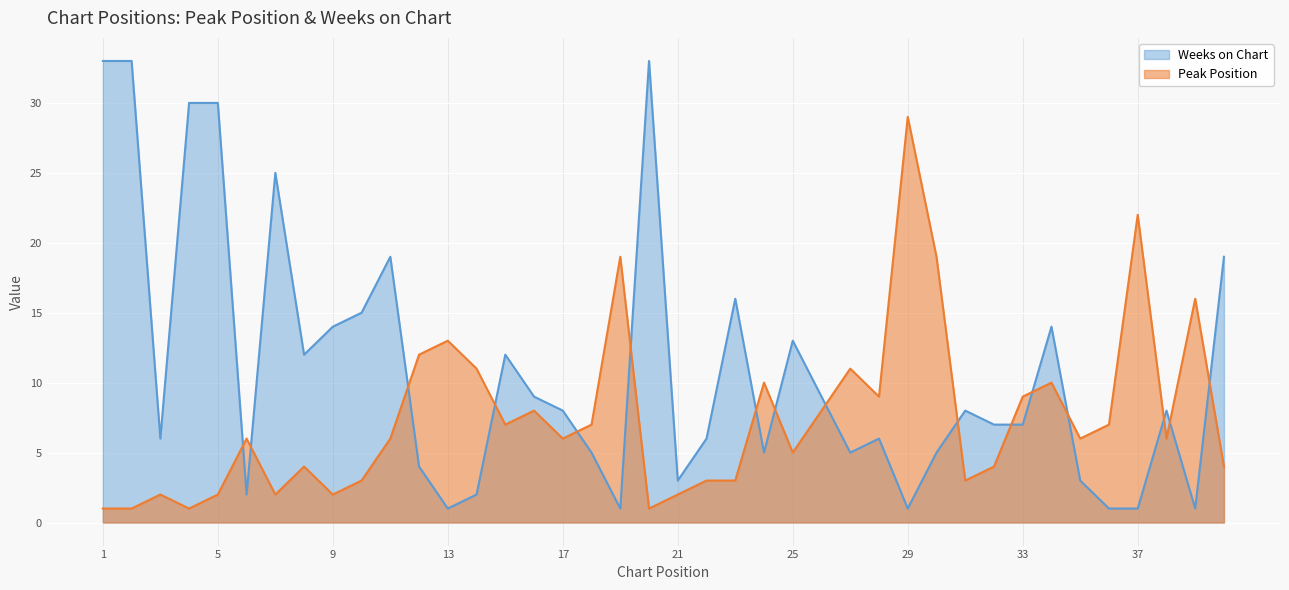

What is the sum of the Peak Position values at 32 and 40?

8